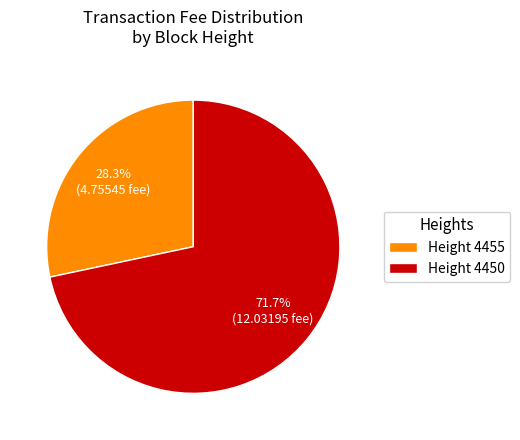

What percentage do Height 4455 and Height 4450 together represent?

100.0%